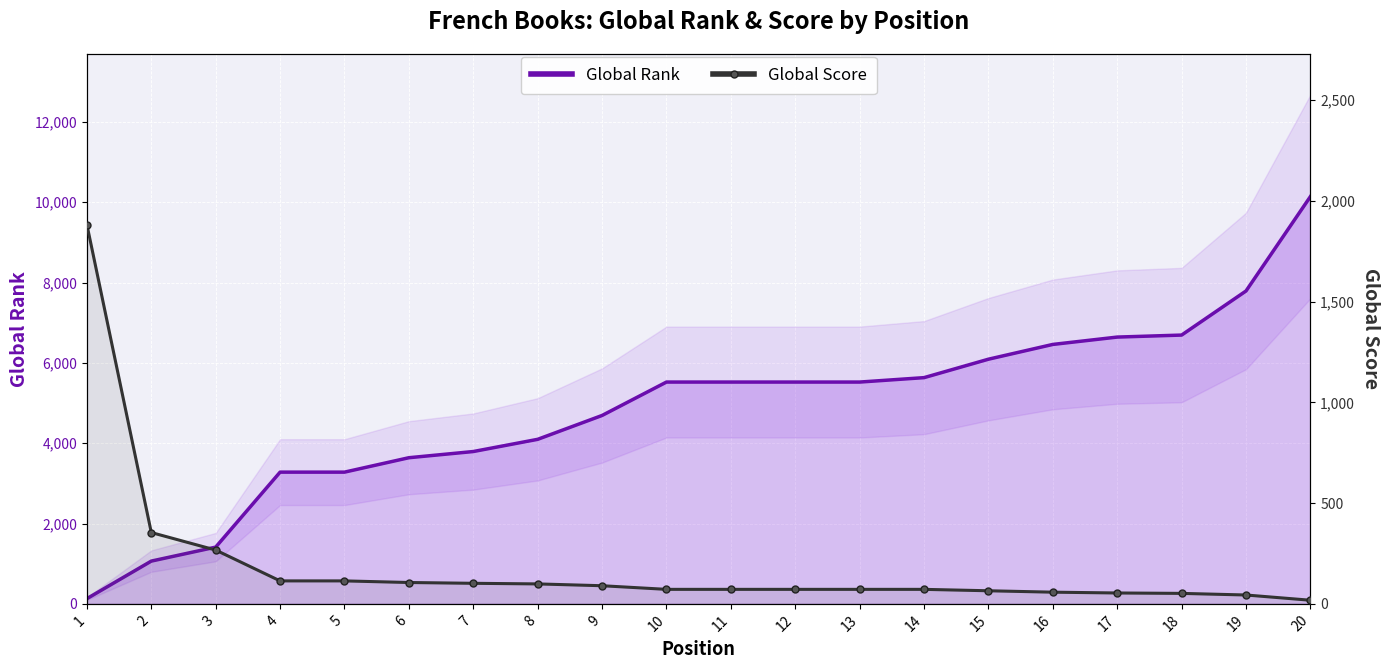

After their last crossing, which series has the higher values: Global Rank or Global Score?

Global Rank